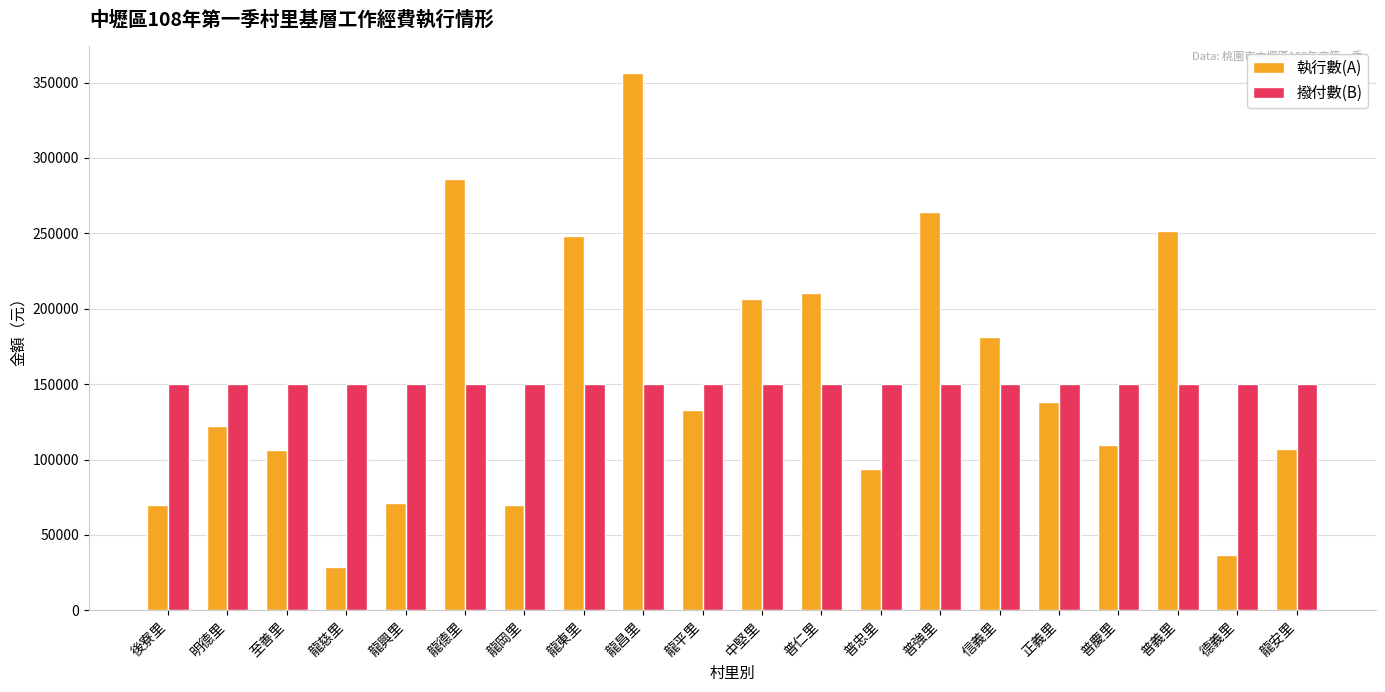

How many bars are there in total?

40